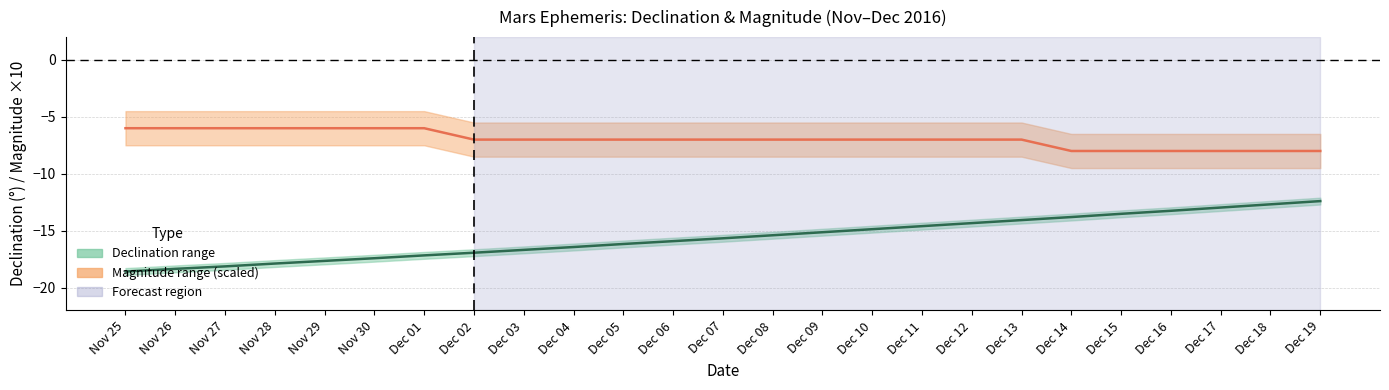

True or false: Declination center and Magnitude center intersect in this chart.

False